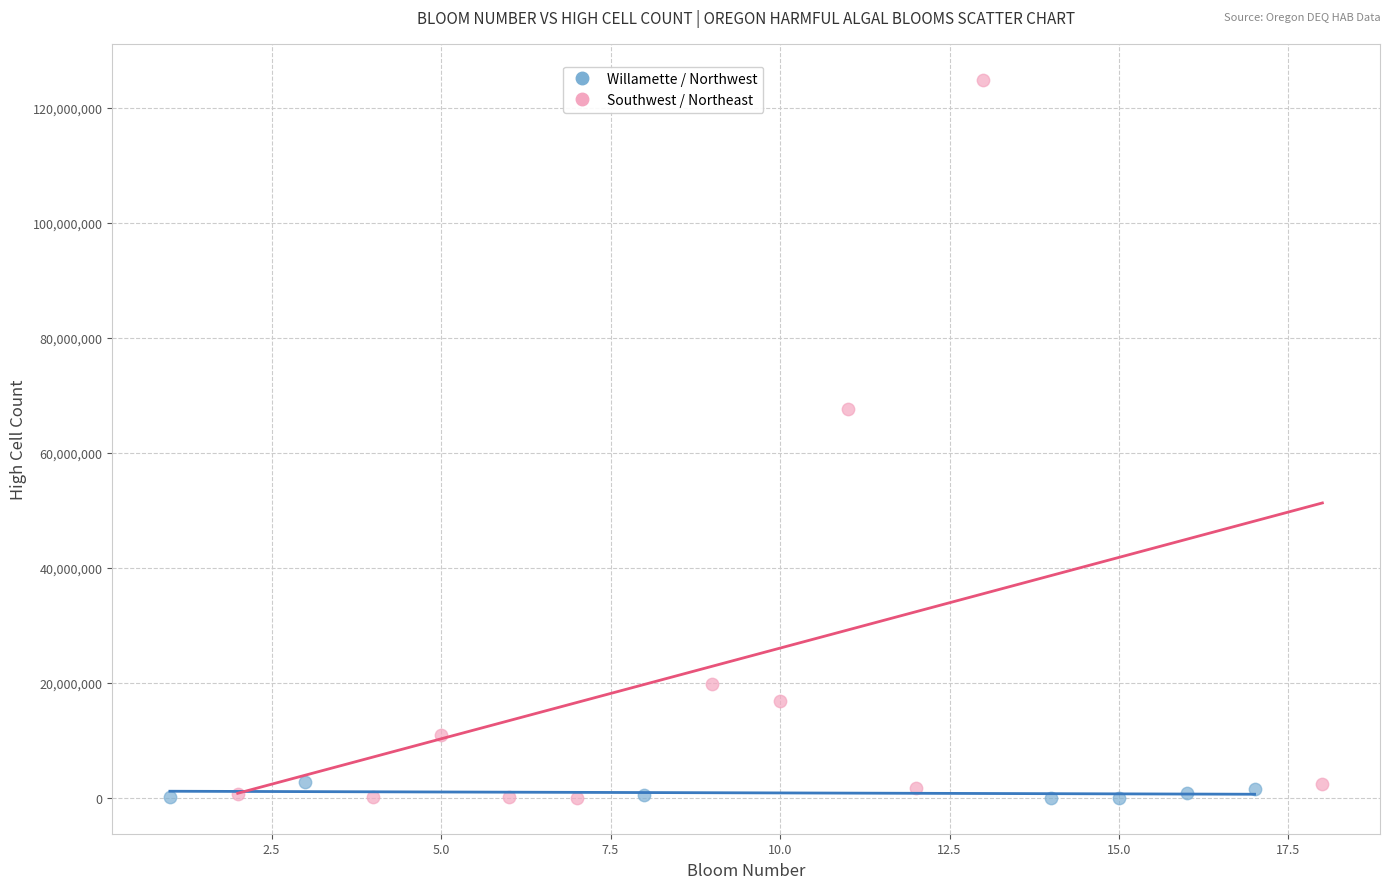

Which series reaches the maximum Y coordinate?

Southwest / Northeast